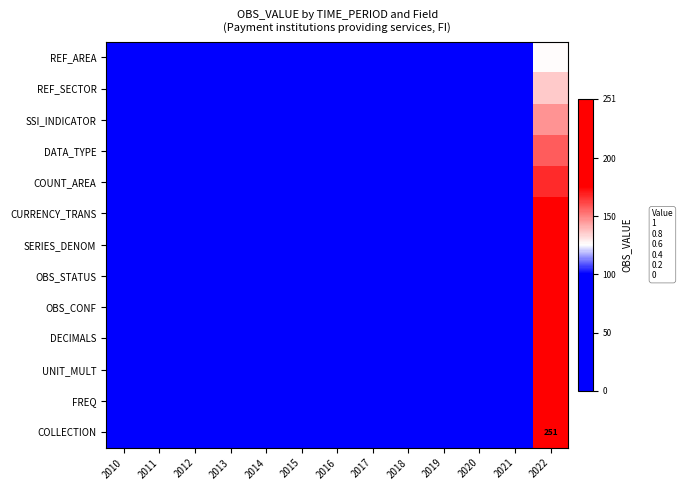

What is the maximum value for COUNT_AREA?

167.3